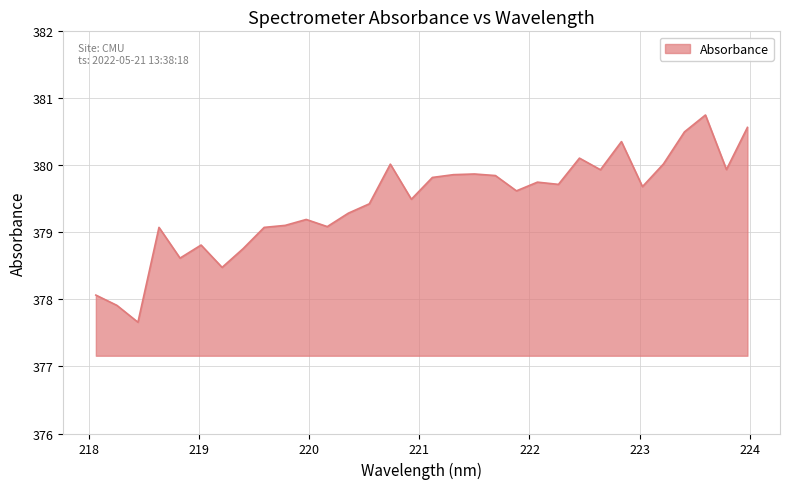

What is the greatest value displayed?

380.8